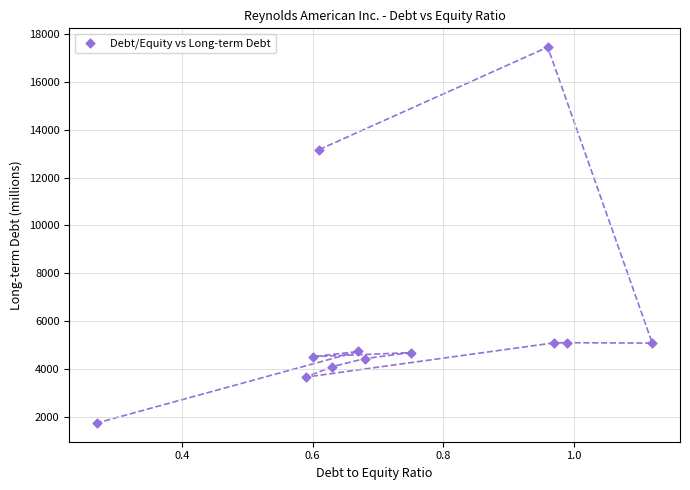

What Y value in the scatter plot is closest to 9597?

13165